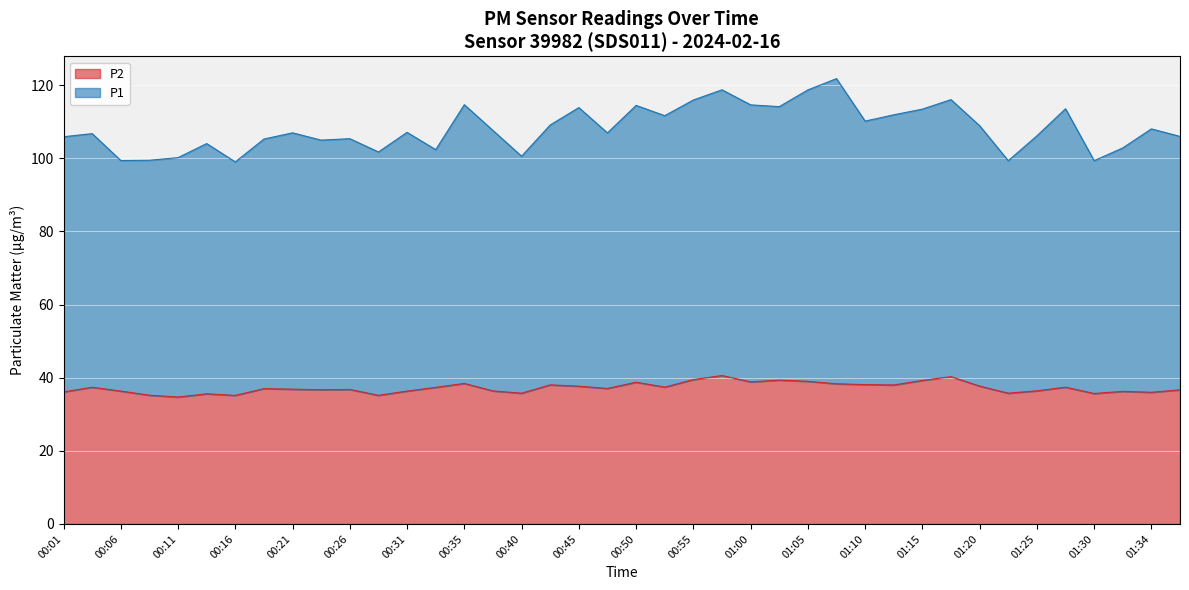

Where is the first local minimum for P1?

00:06